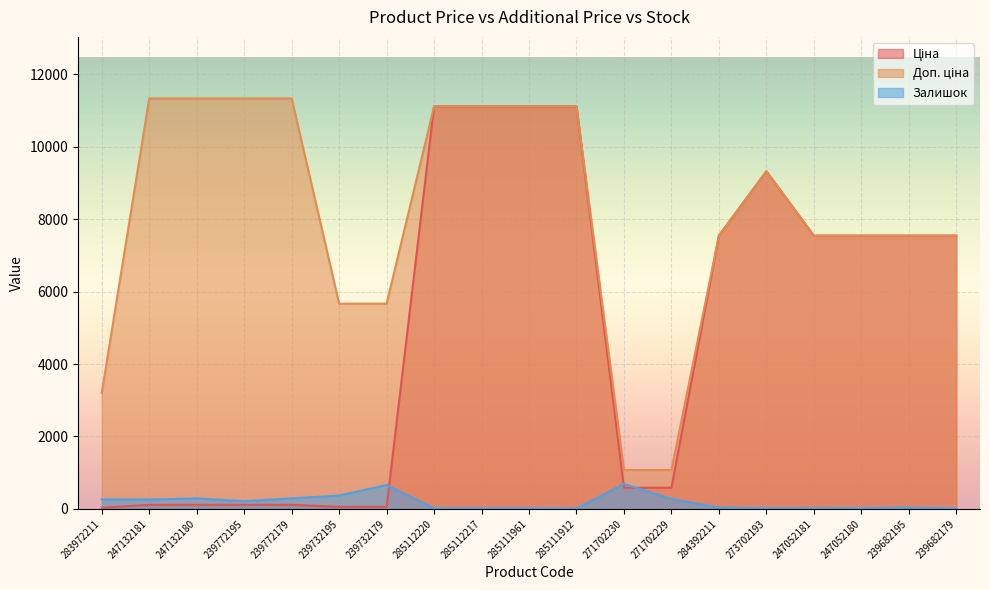

What are all the series names shown in the legend?

Ціна, Доп. ціна, Залишок